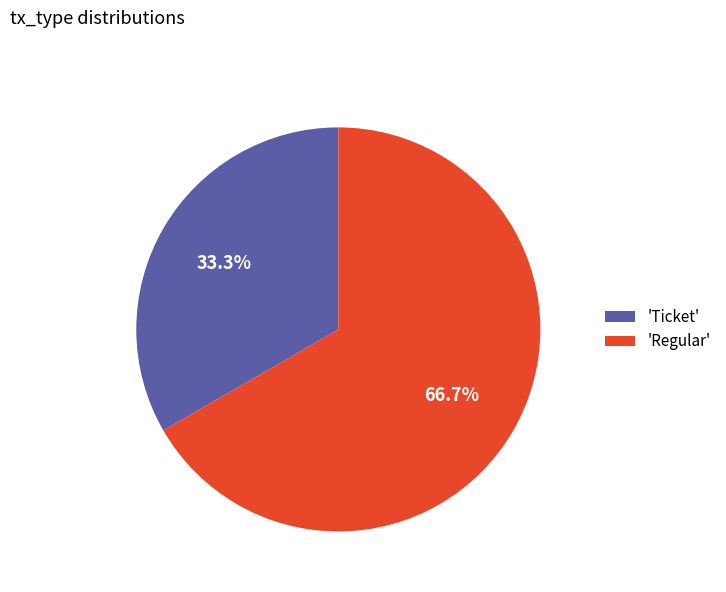

Which slice represents more than half of the pie?

'Regular'